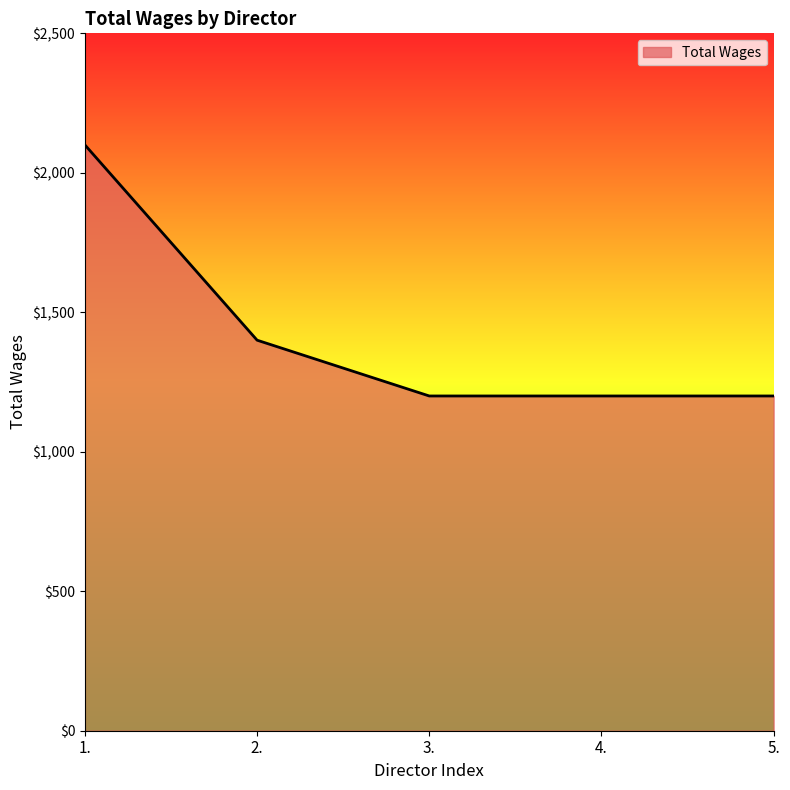

The chart shows a value of 2100 at 1.. True or false?

True